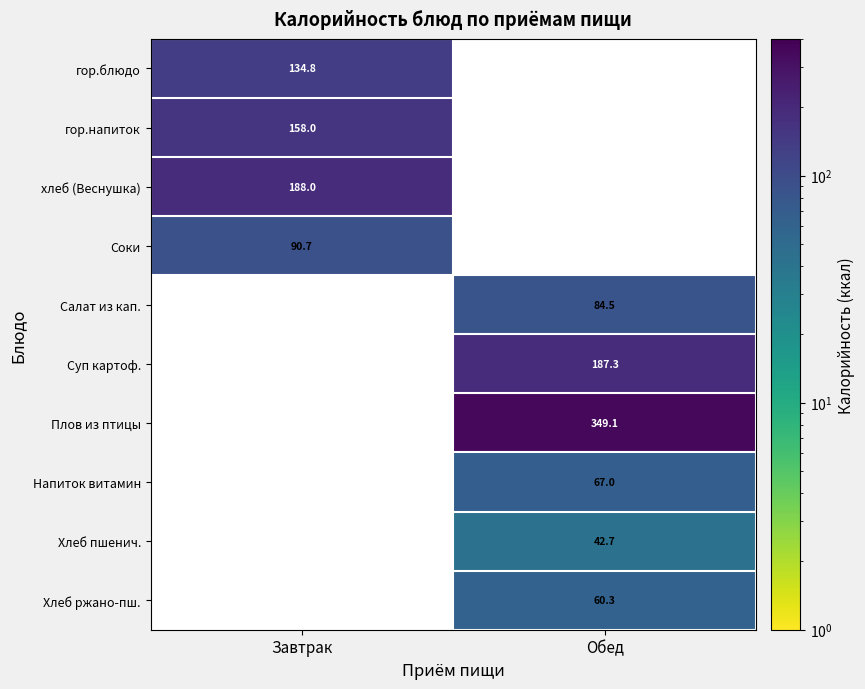

The value of гор.блюдо at Завтрак is 134.8. True or false?

True